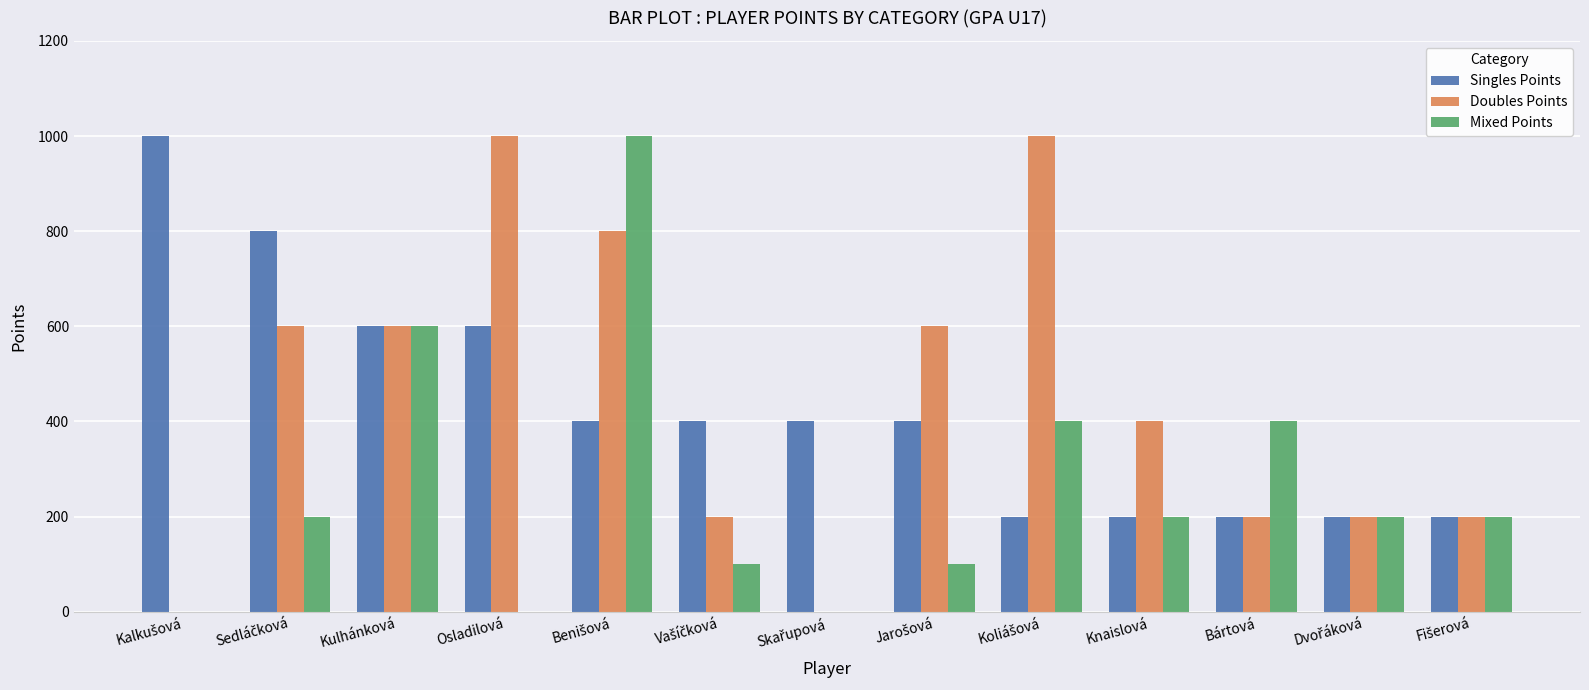

The value of Singles Points at Bártová is 308. True or false?

False